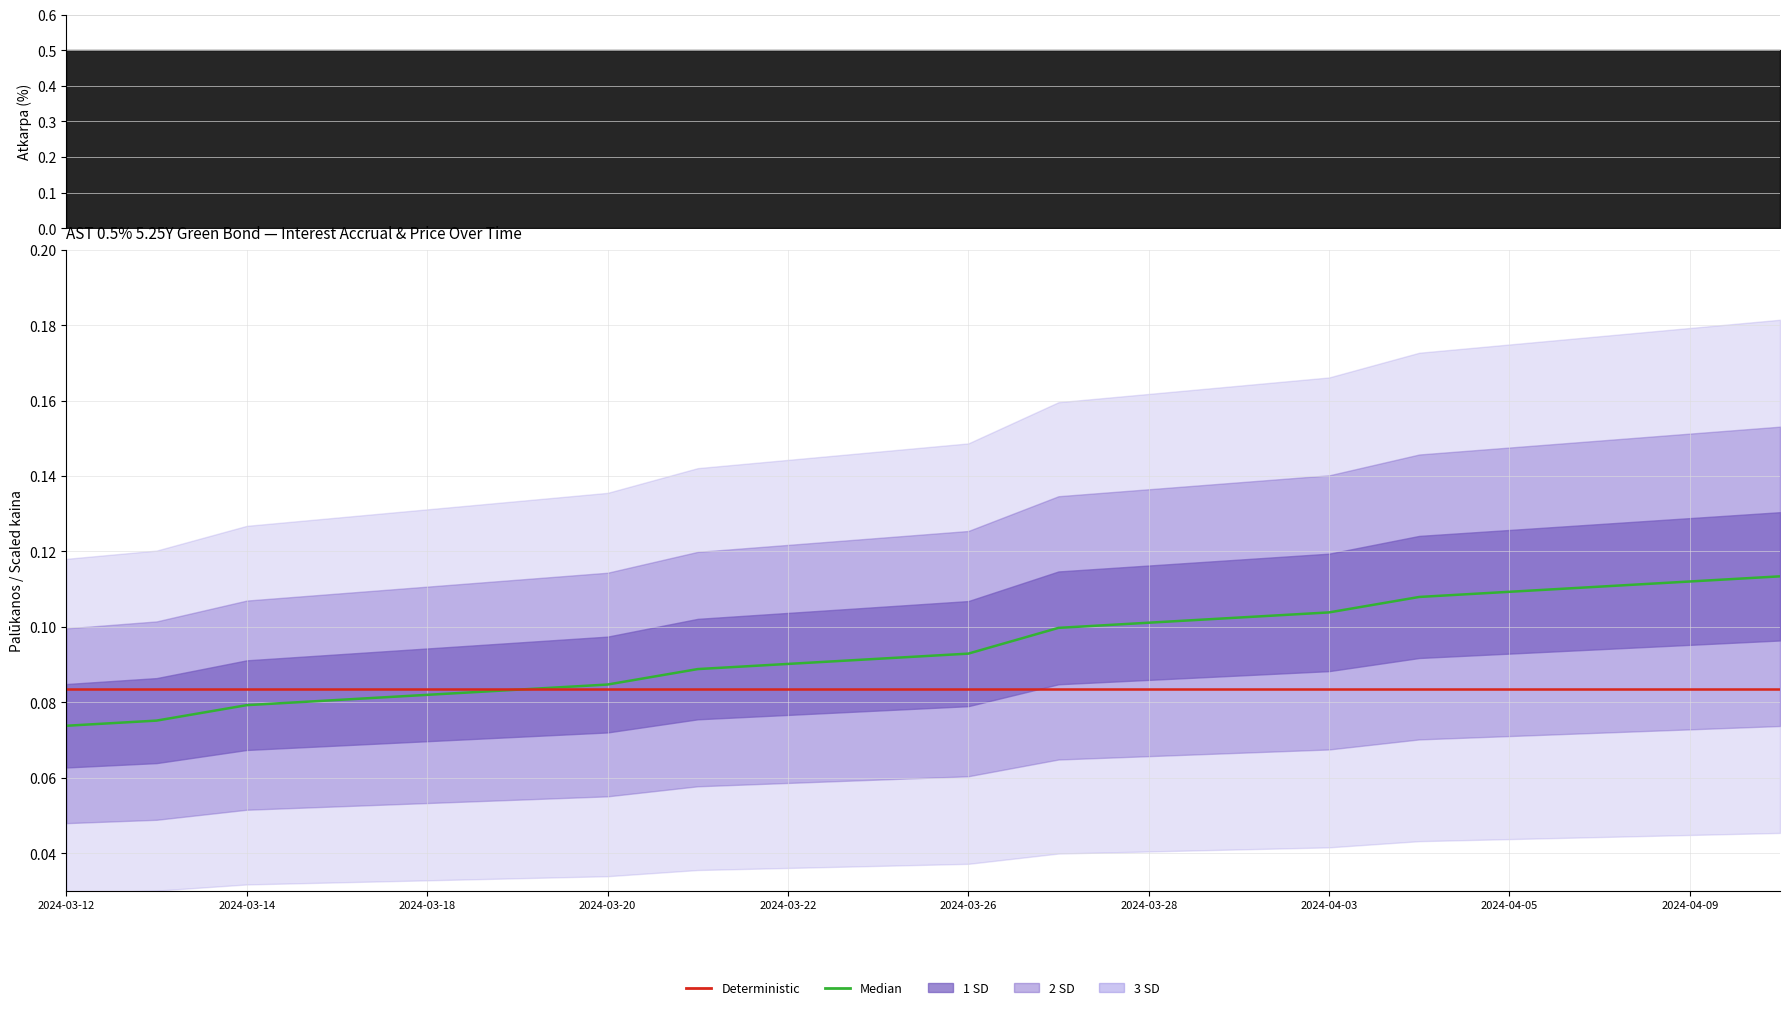

Is it true that Deterministic equals 0.1 at 2024-03-26?

True